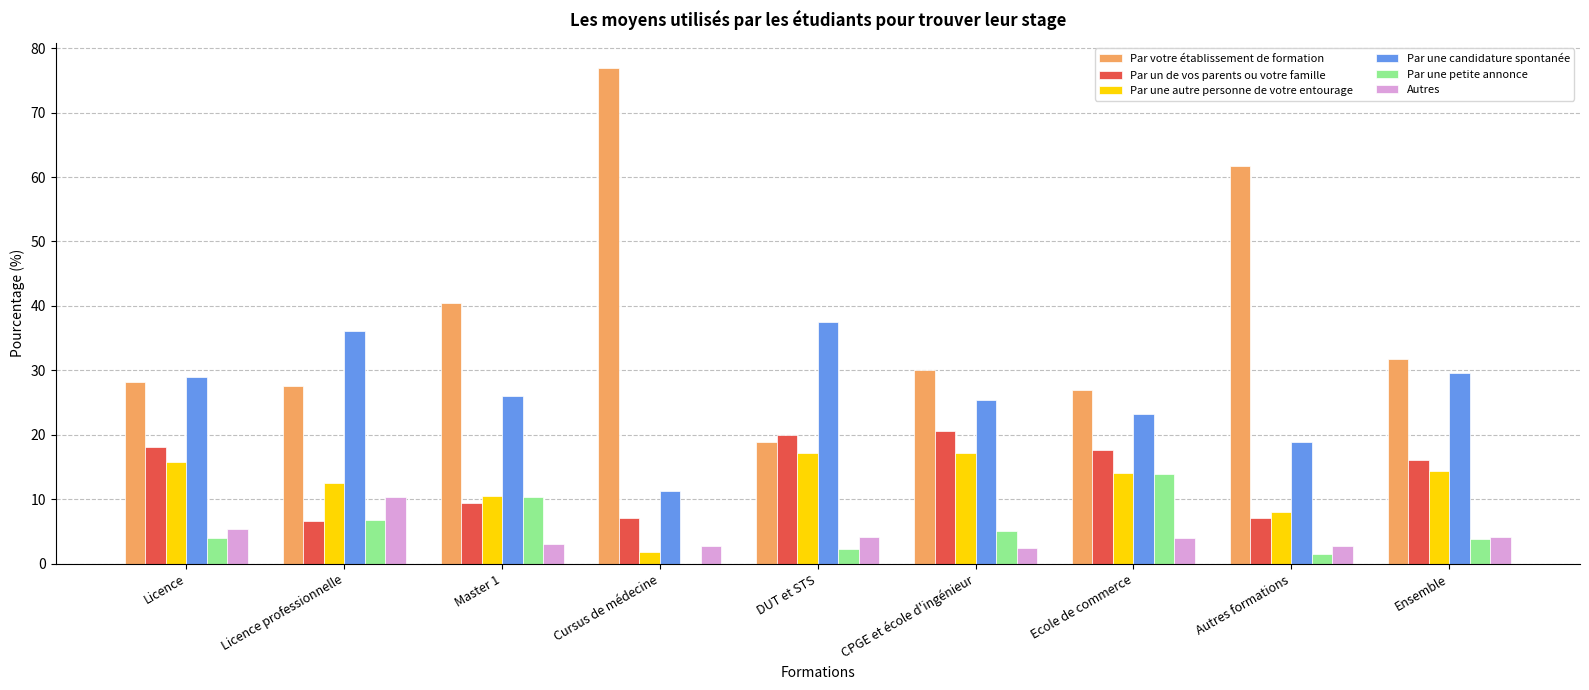

Which category has the highest value across all series?

Cursus de médecine